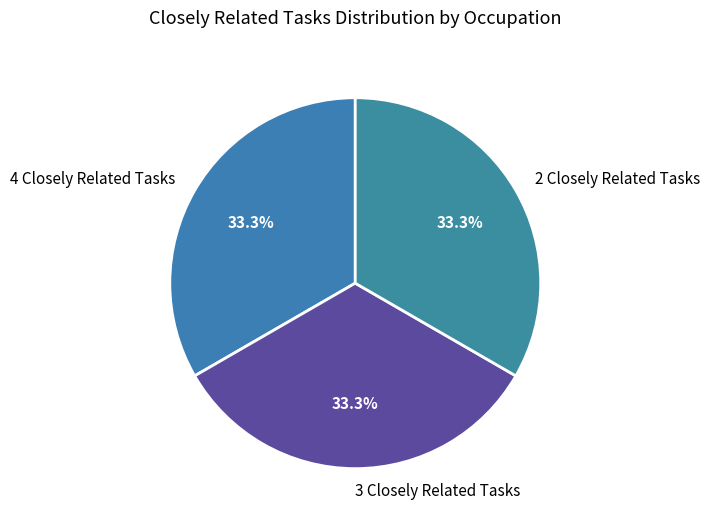

Approximately how many times larger is the value at 2 Closely Related Tasks compared to 3 Closely Related Tasks?

1.0